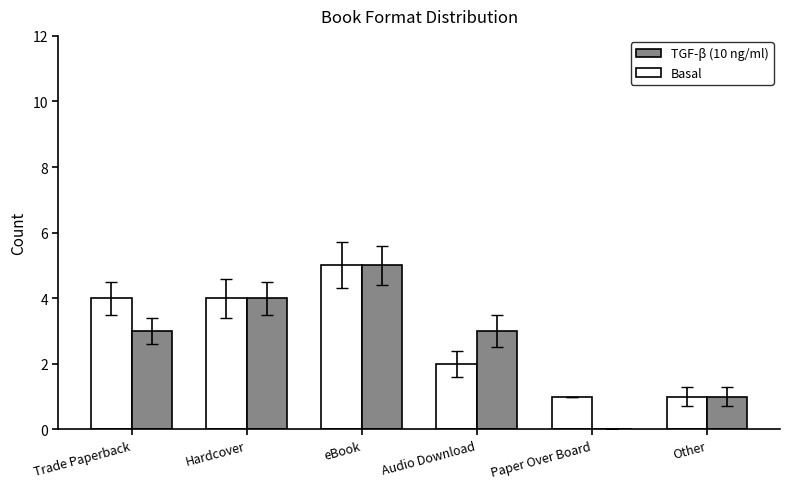

How many series are shown in this chart?

2